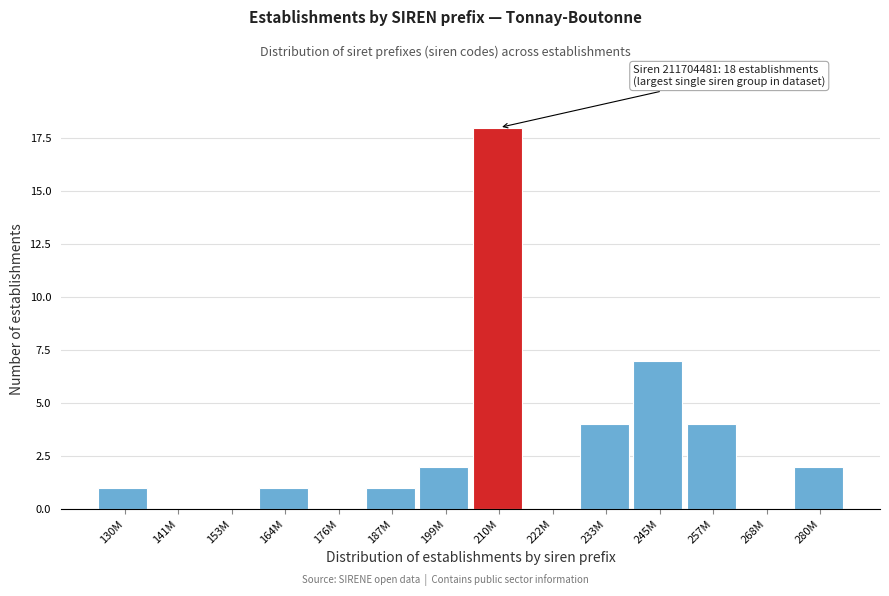

Reading left to right, list all the values displayed in this chart.

130M=1	141M=0	153M=0	164M=1	176M=0	187M=1	199M=2	210M=18	222M=0	233M=4	245M=7	257M=4	268M=0	280M=2